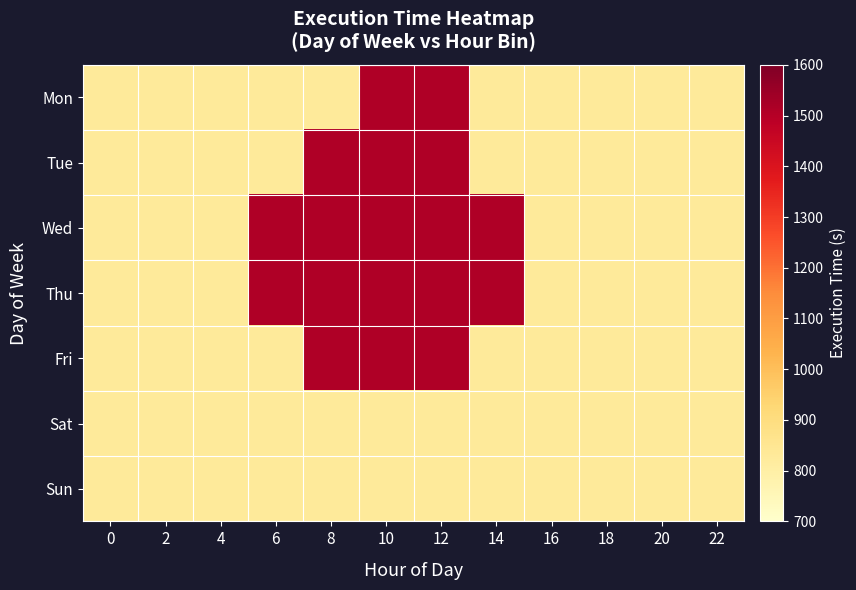

At which category is the sum across all series the highest?

10